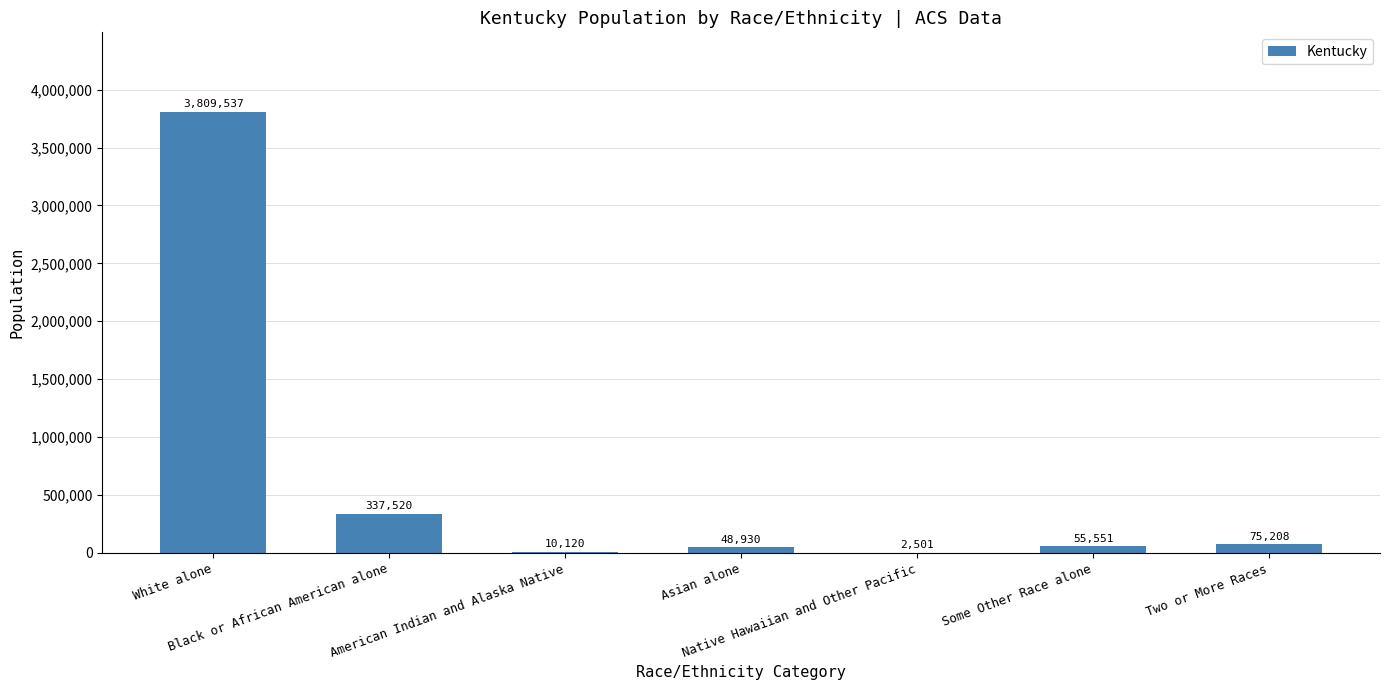

Are the bars horizontal?

No